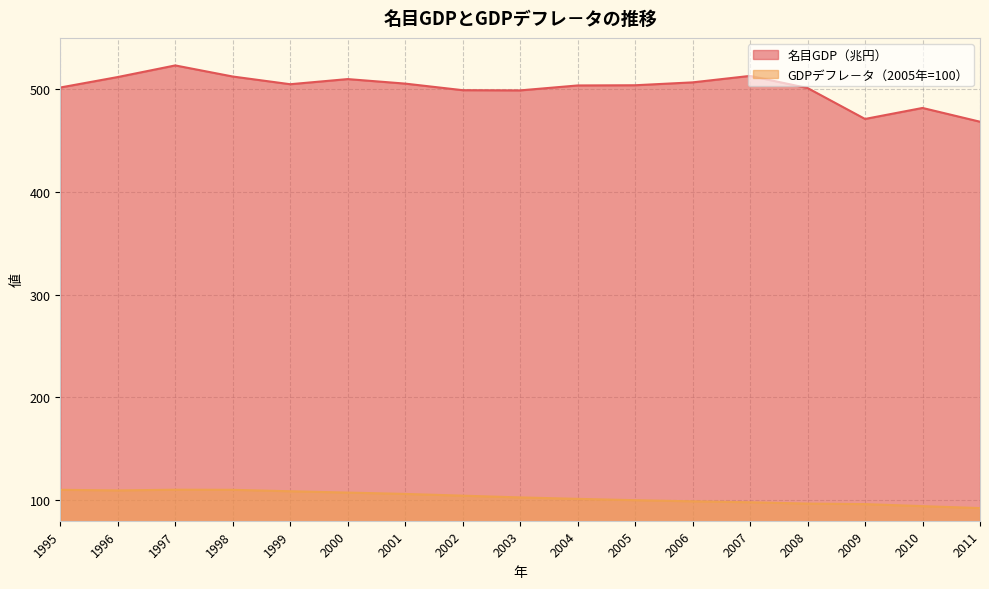

True or false: GDPデフレ－タ（2005年=100） and 名目GDP（兆円） cross at least once.

False